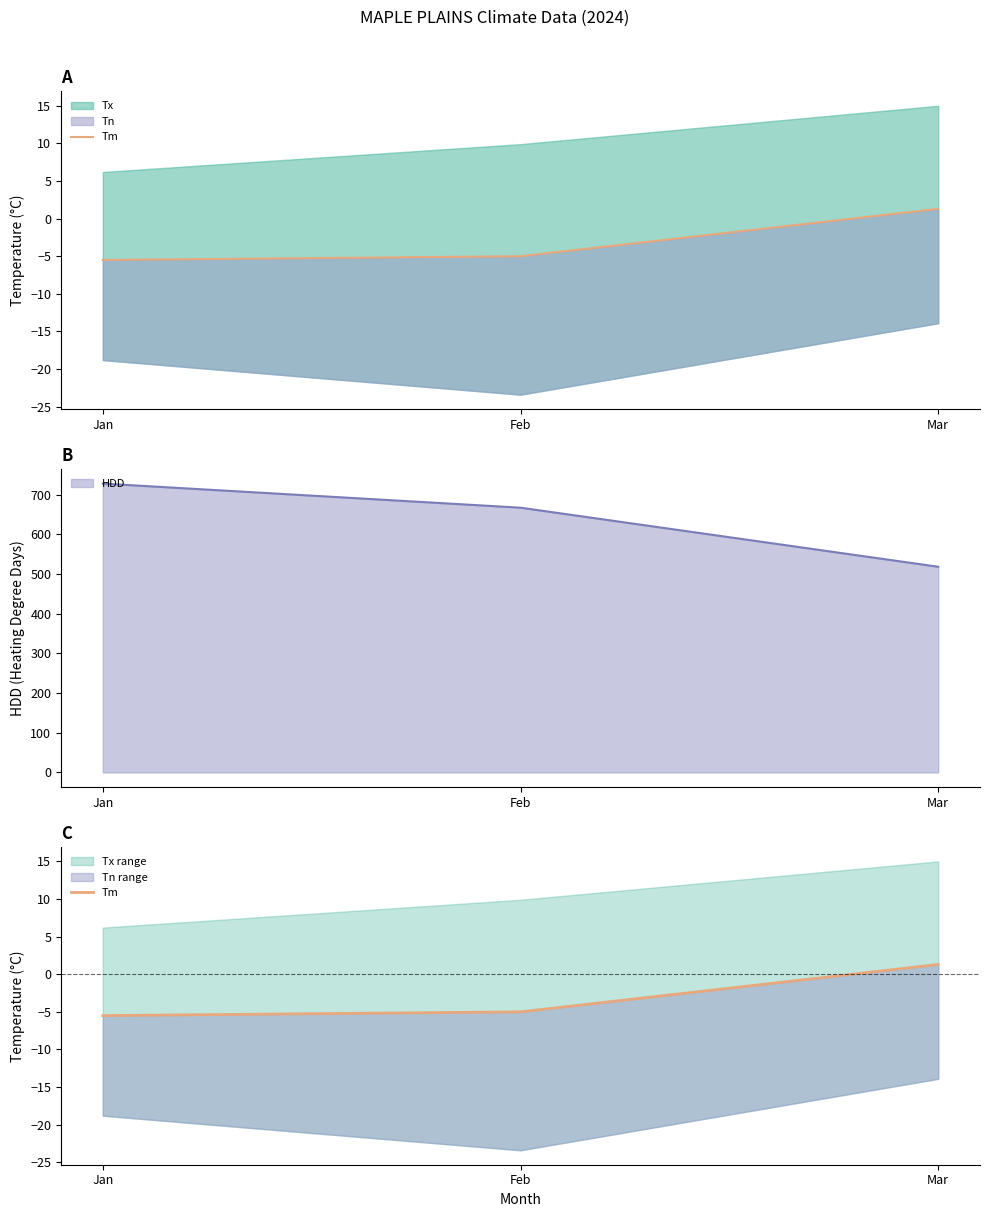

At which label is the value closest to -2?

Feb